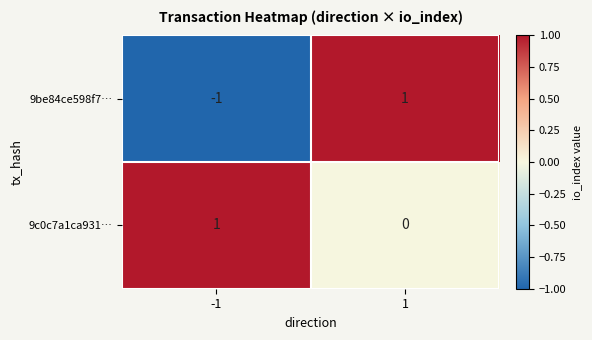

Which series has the widest spread of values?

9be84ce598f7…